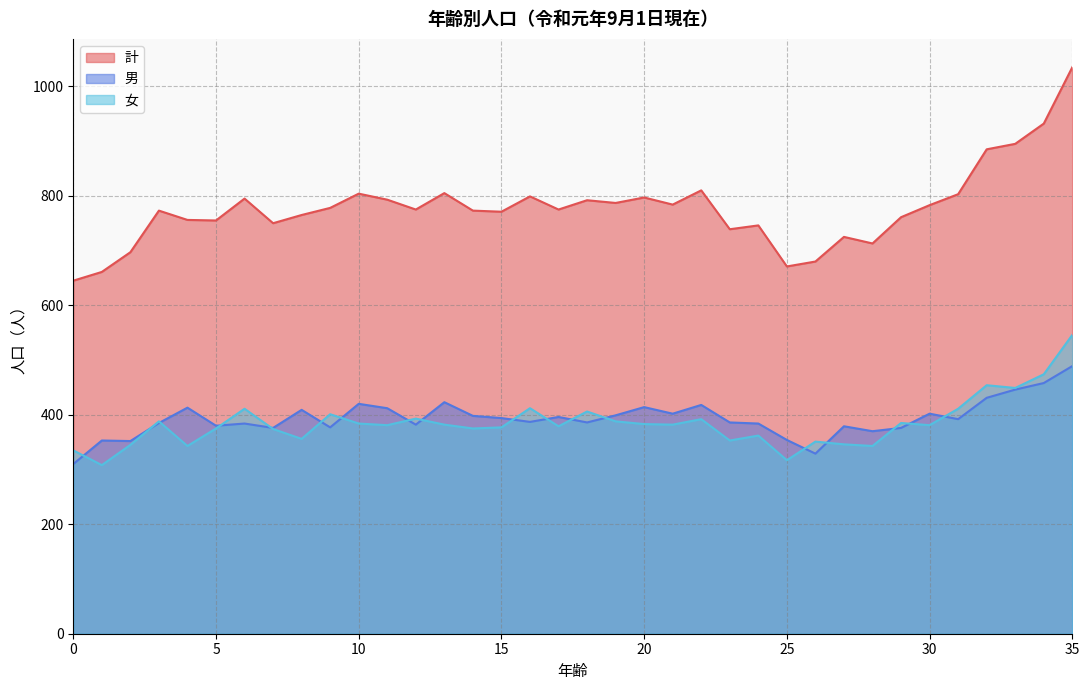

How many data points in 計 are above 775?

17